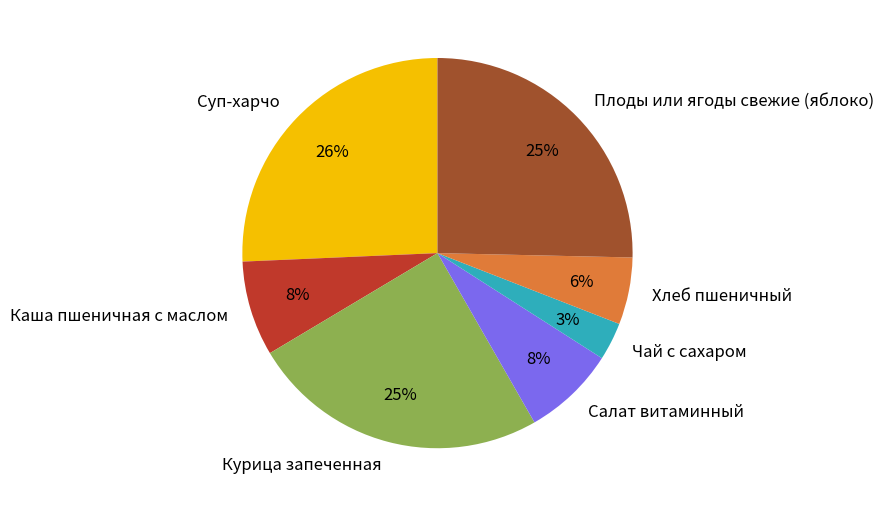

Combined, do Чай с сахаром and Салат витаминный account for over 50%?

No